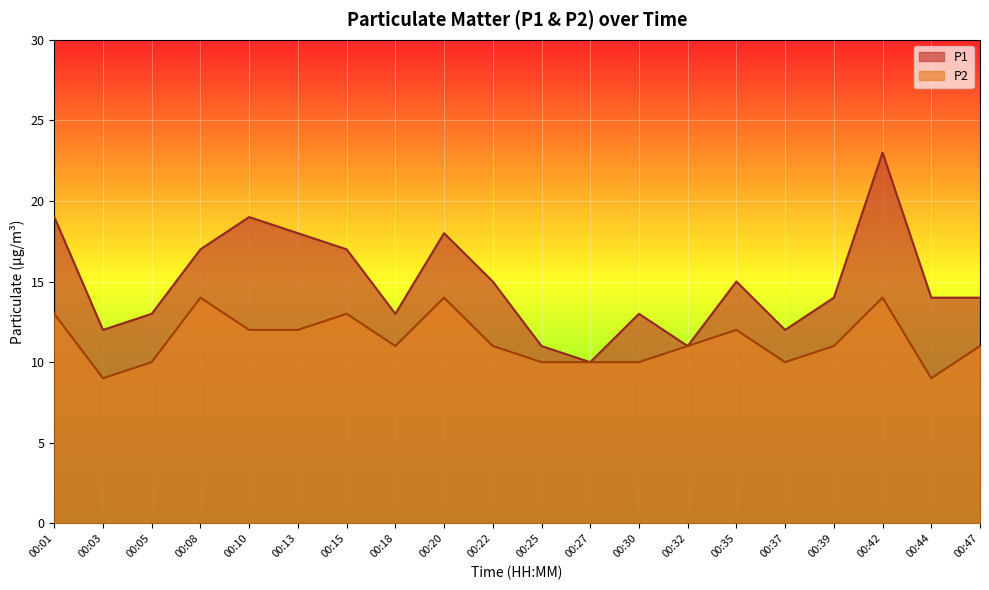

How many lines are shown in the chart?

2